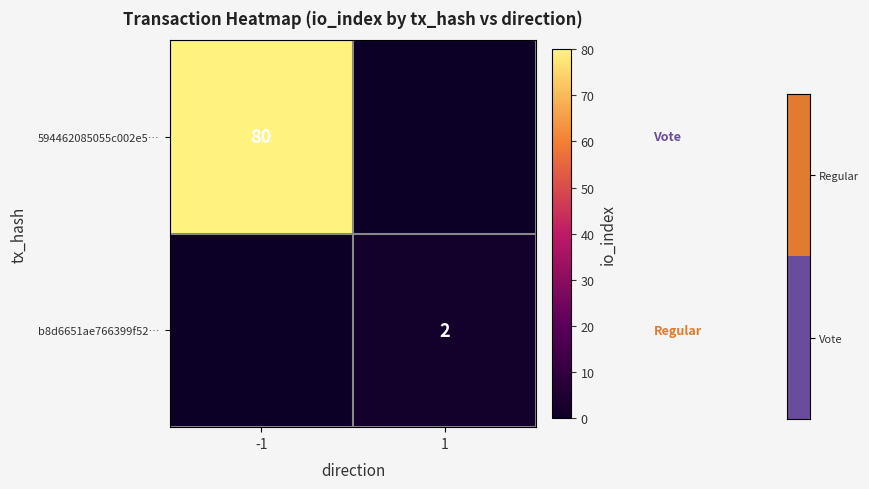

Is the value of 594462085055c002e5… at -1 greater than the value of b8d6651ae766399f52… at 1?

Yes